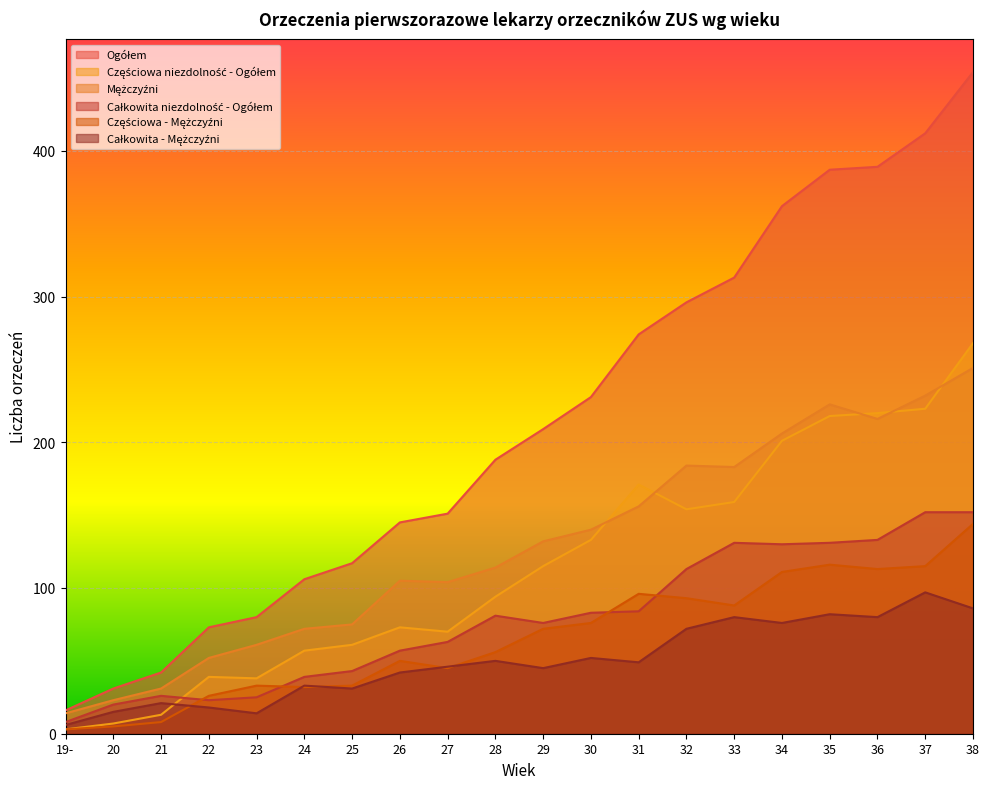

The Mężczyźni series shows 226 at 35. True or false?

True